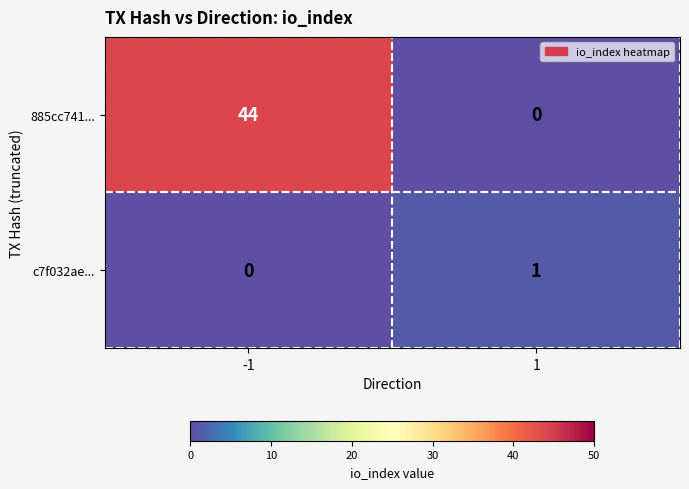

Rank the series by their average value, from highest to lowest.

885cc741..., c7f032ae...